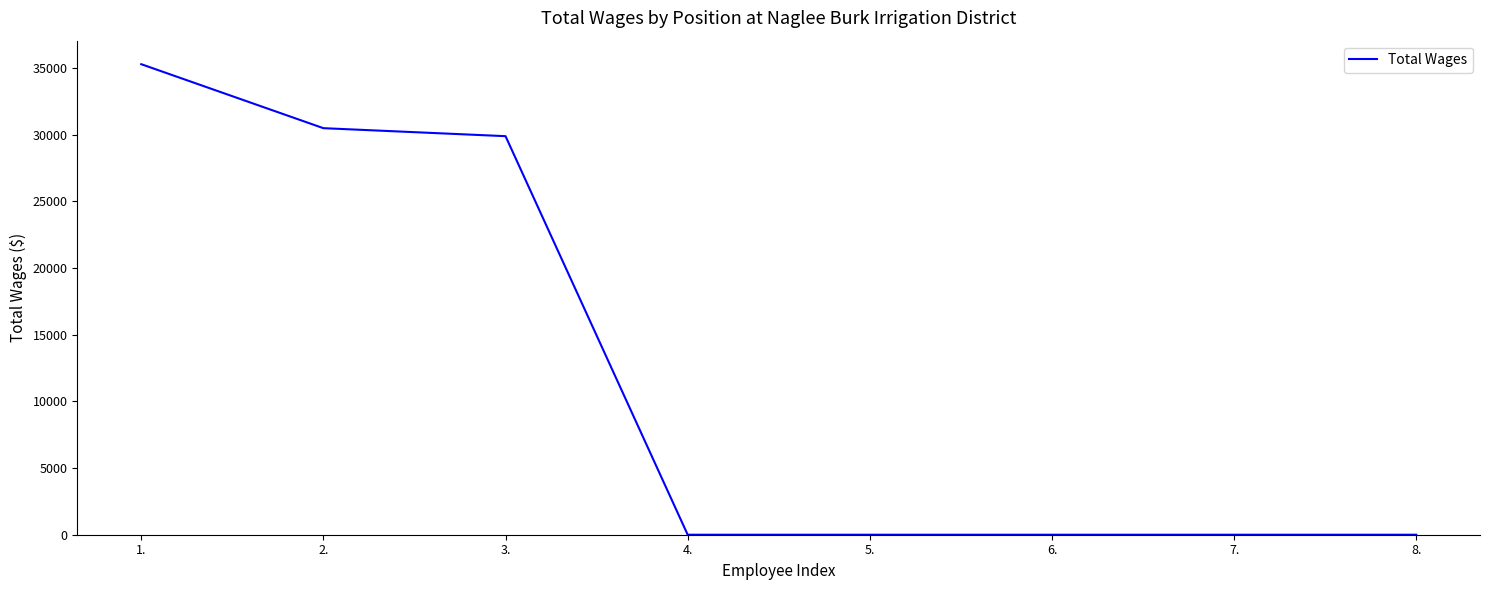

What is the sum of the values at 3. and 4.?

29900